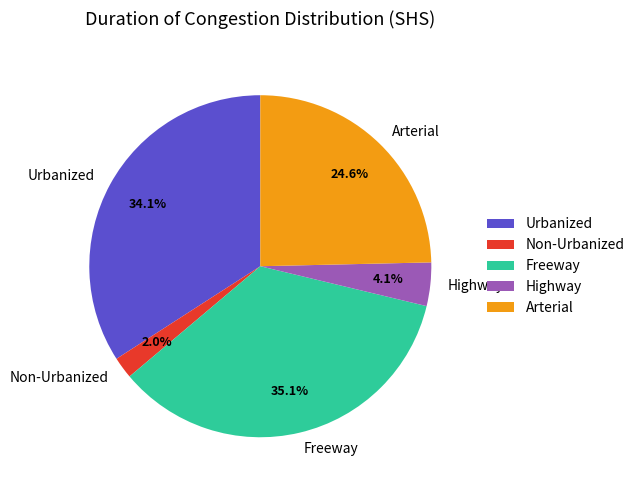

Which slice is the largest?

Freeway